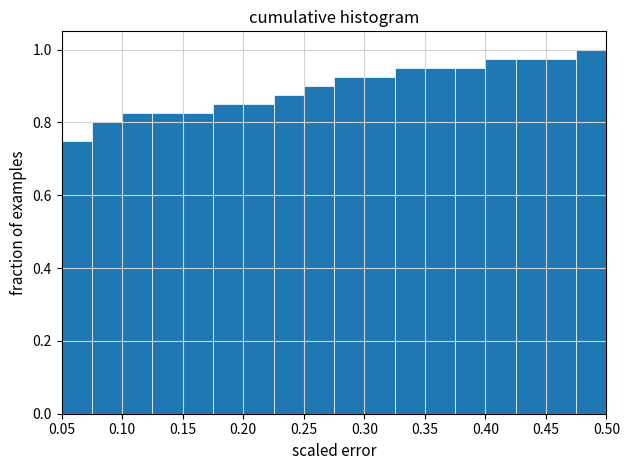

How tall is the bar that spans 0.450 to 0.475 on the x-axis? The values are not printed on the chart, so give them approximately, as read against the axis.

0.98